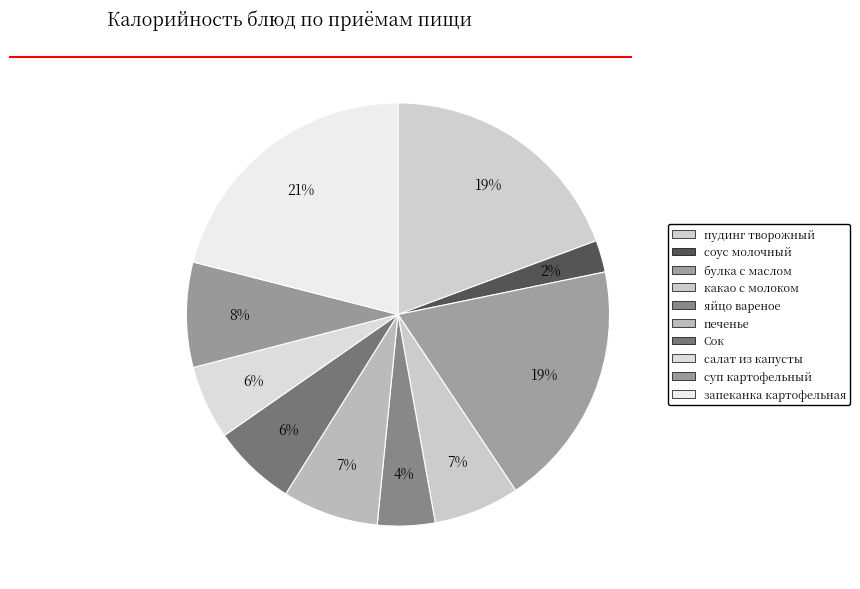

Is булка с маслом the majority of the pie?

No